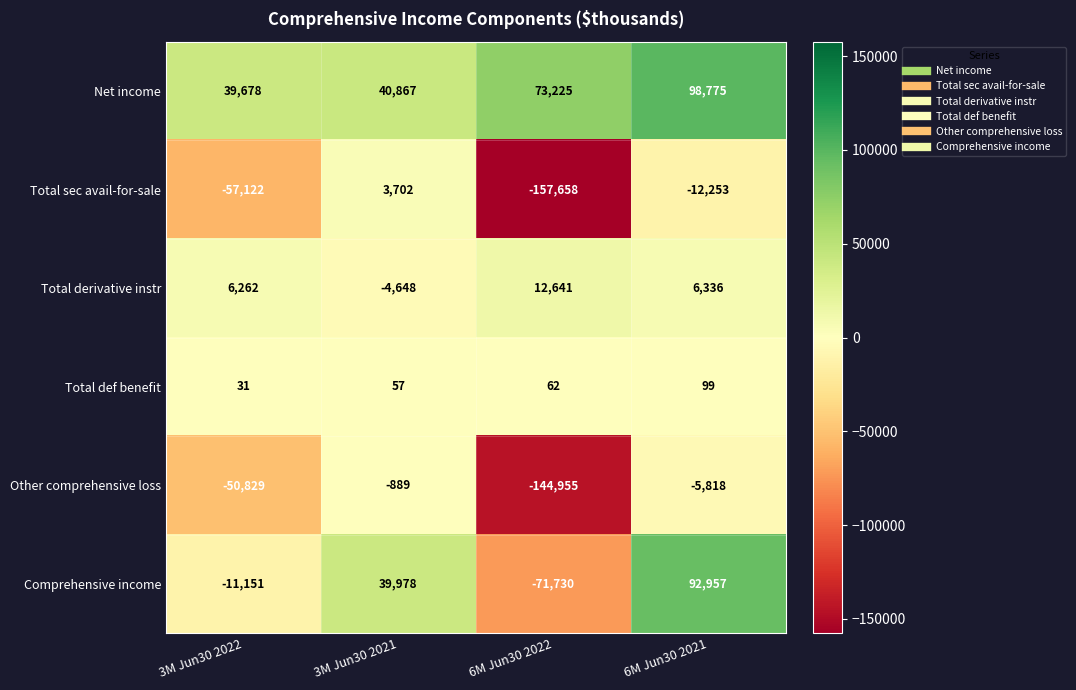

Which series changed the most between 3M Jun30 2021 and 6M Jun30 2021?

Net income